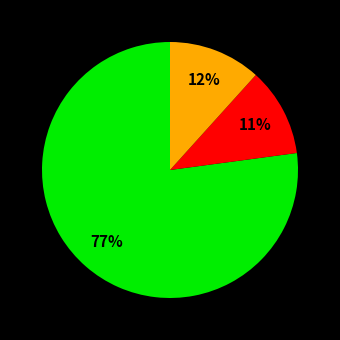

To the nearest percent, what is the average slice percentage?

33%